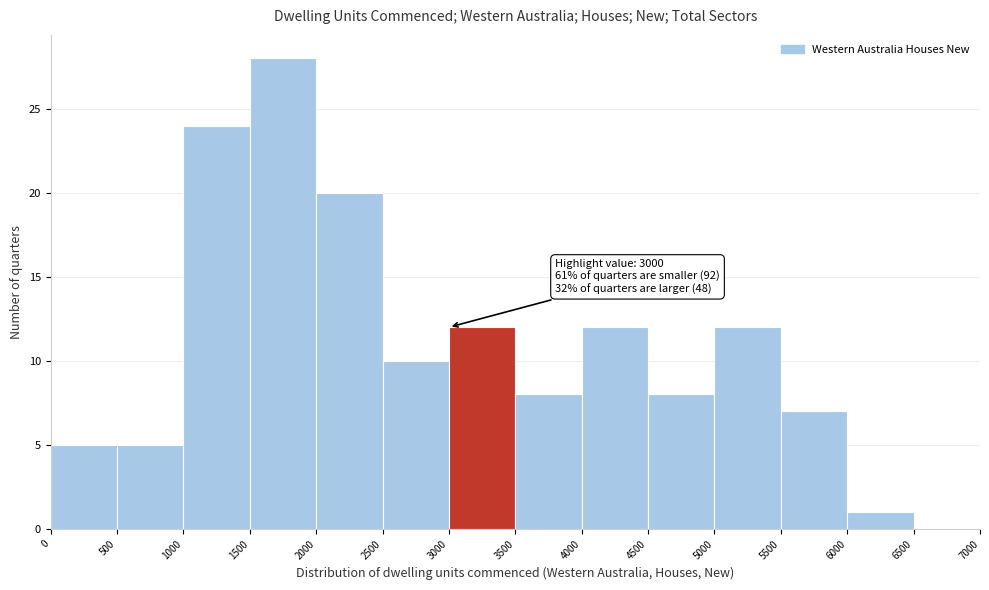

Over which range of the x-axis is the bar tallest?

1500 to 2000